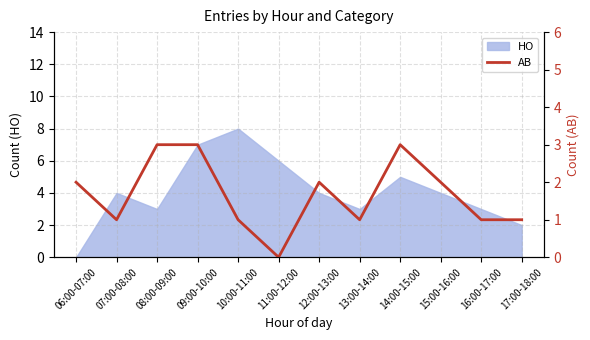

How many lines are shown in the chart?

1